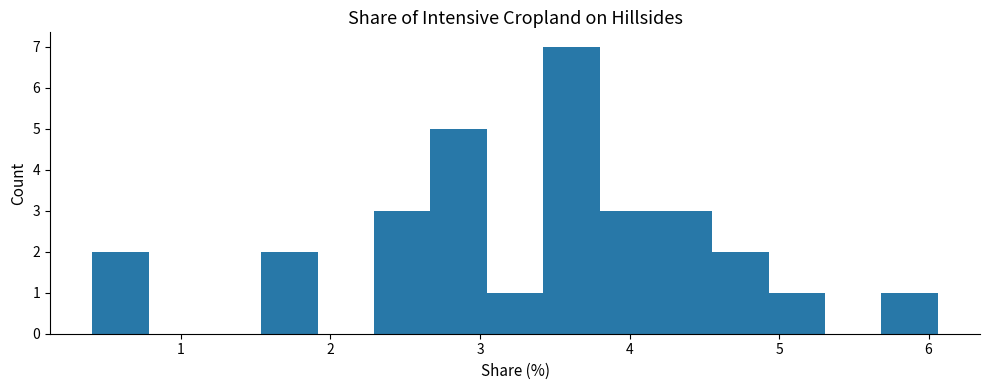

Read against the x-axis, roughly where is the centre of the tallest bar?

3.6